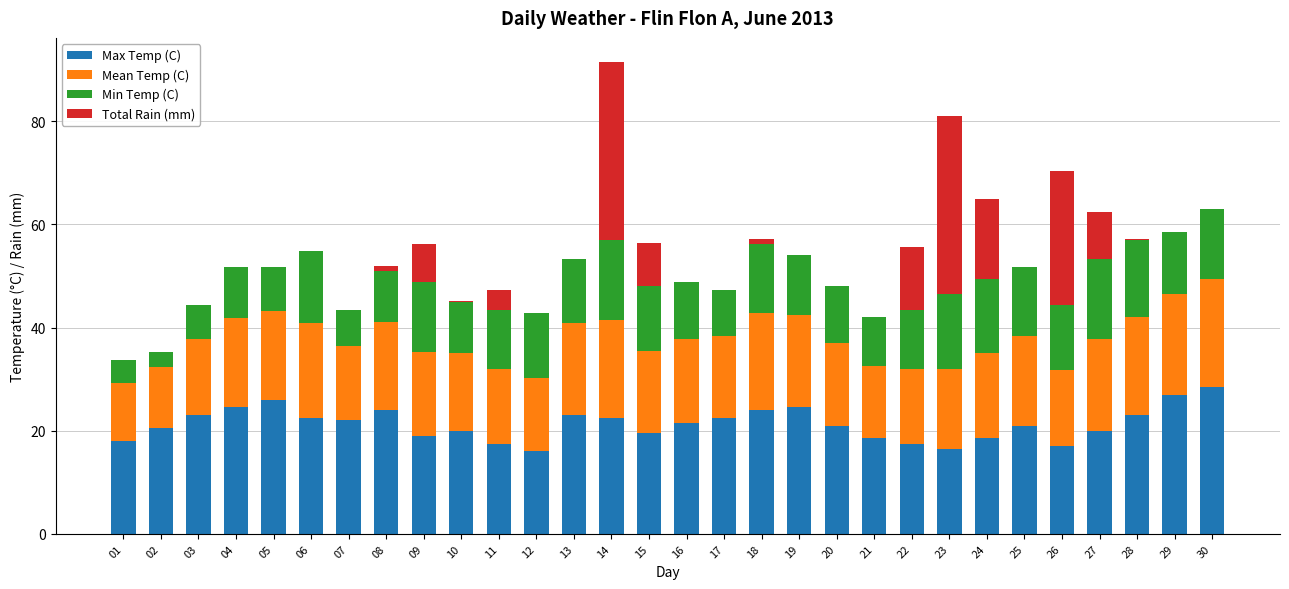

What is the maximum value for Max Temp (C)?

28.5